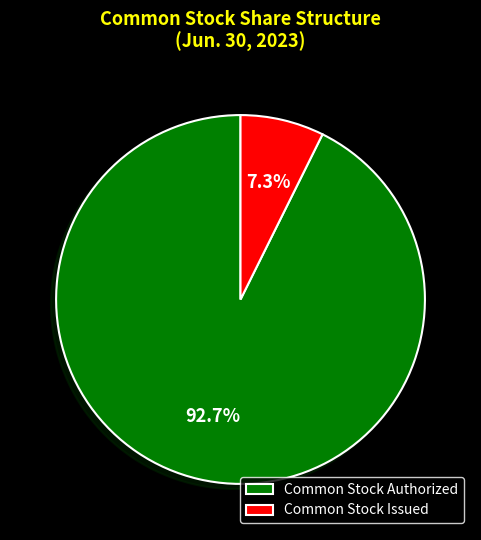

Which has a higher value, Common Stock Issued or Common Stock Authorized?

Common Stock Authorized